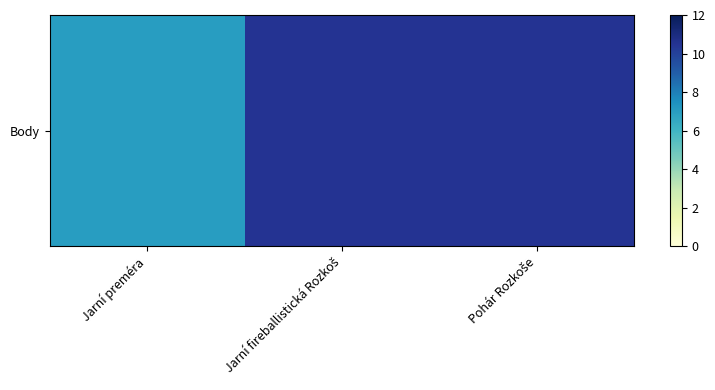

What is the difference between the maximum and minimum values?

3.5